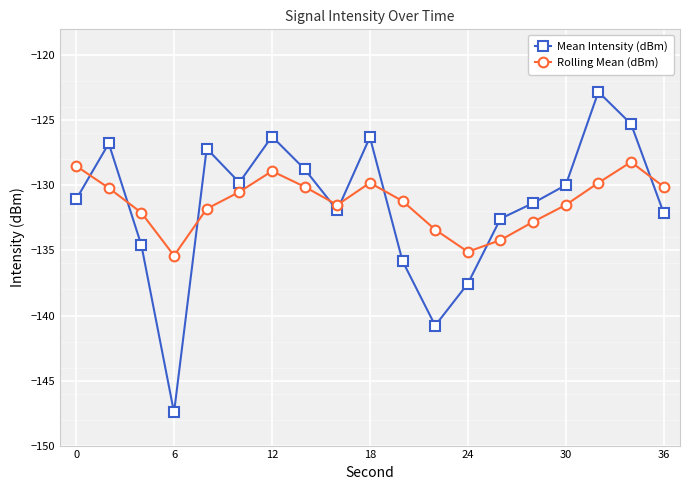

What are all the series names shown in the legend?

Mean Intensity (dBm), Rolling Mean (dBm)